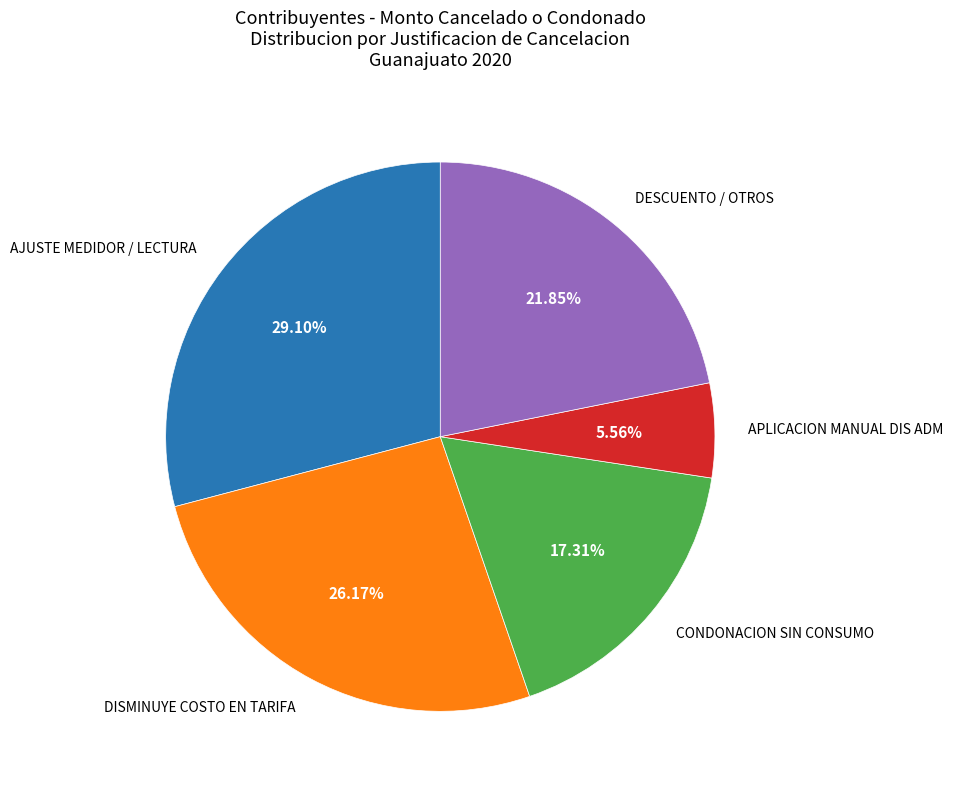

Combined, do DISMINUYE COSTO EN TARIFA and DESCUENTO / OTROS account for over 50%?

No